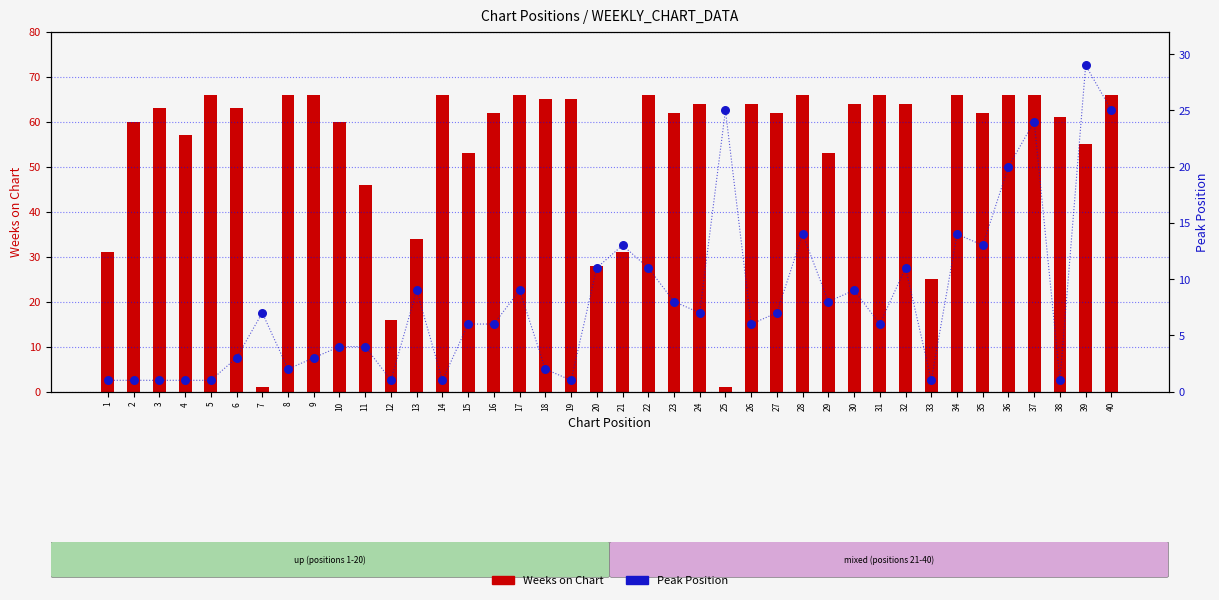

Which series contains the lowest Y value?

Weeks on Chart